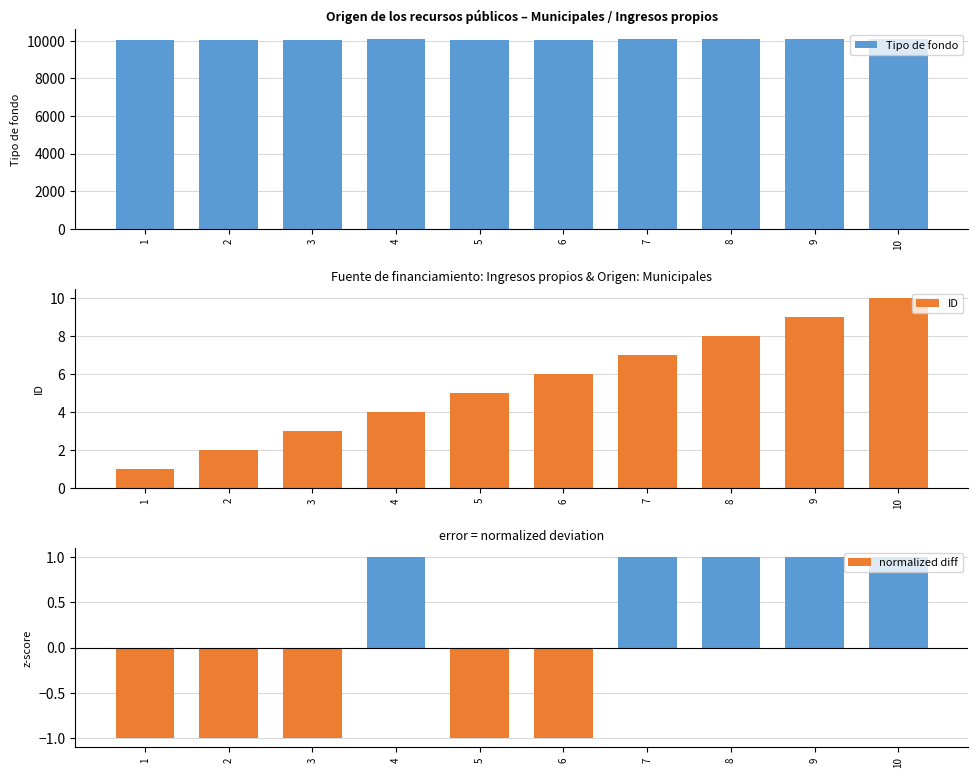

How many groups of bars are there?

10